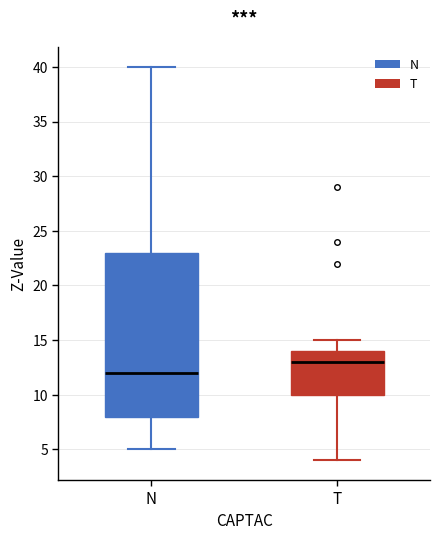

Reading left to right, read every box against the y-axis: the position of its median line, the range the box covers, and the ends of its whiskers. The values are not printed on the chart, so give them approximately, as read against the axis.

N: median 12, box 8 to 23, whiskers 5 to 40
T: median 13, box 10 to 14, whiskers 4 to 15